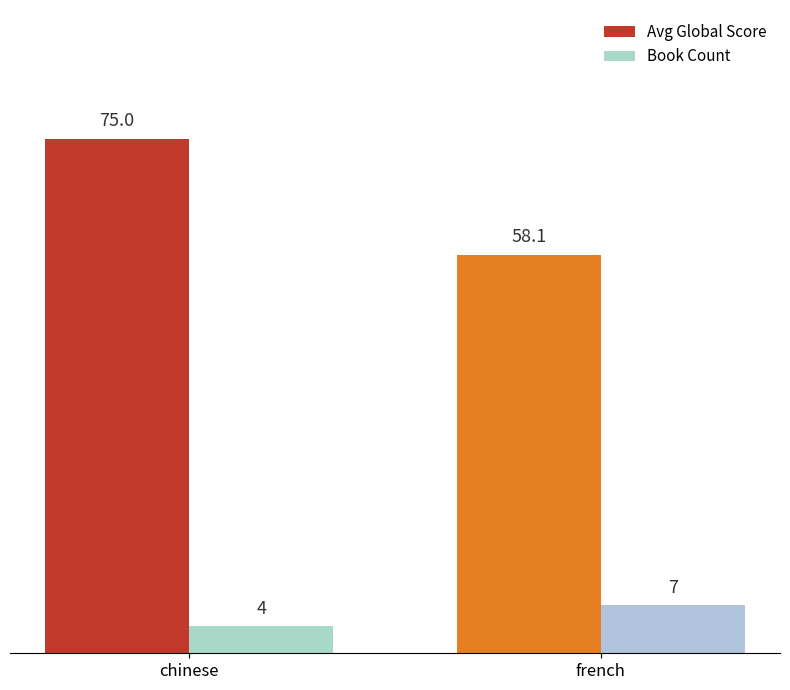

At chinese, list the series in order from smallest to largest.

Book Count, Avg Global Score